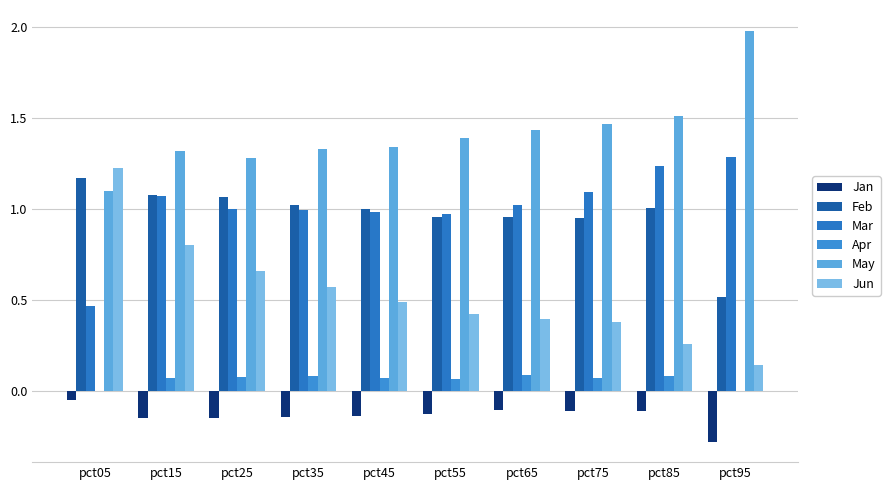

At how many categories does at least one series exceed 1?

10